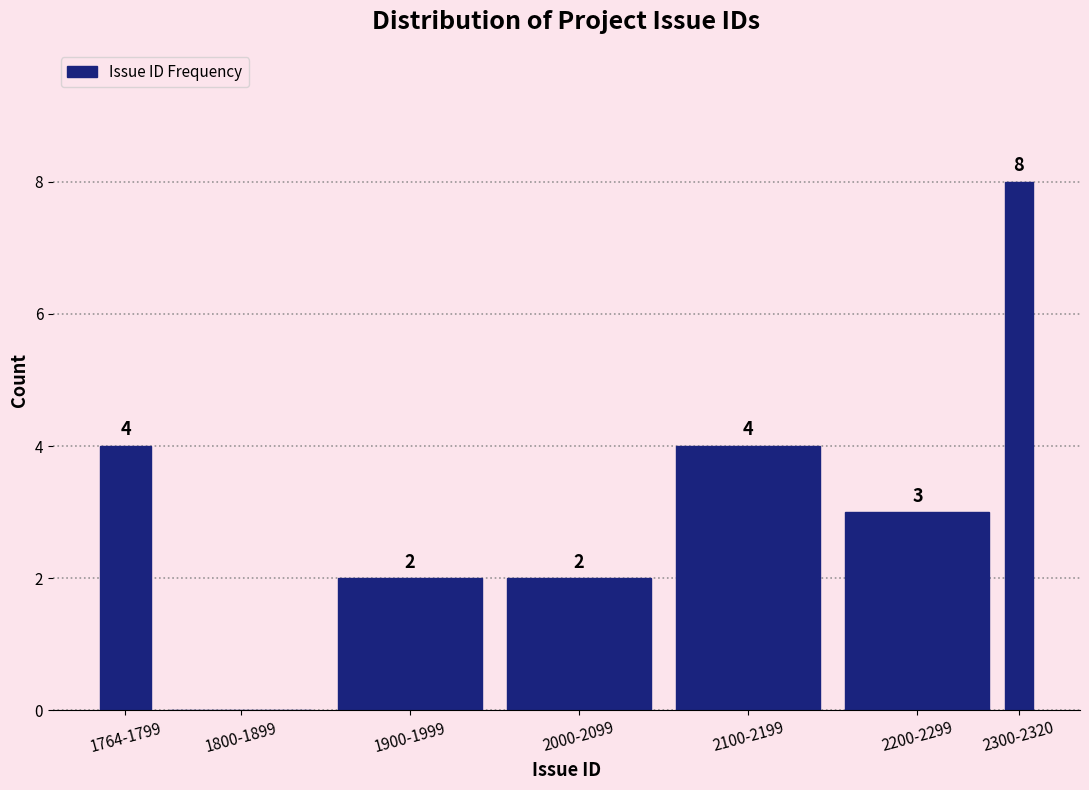

Reading left to right, extract all data points from this chart.

1764-1799=4	1800-1899=0	1900-1999=2	2000-2099=2	2100-2199=4	2200-2299=3	2300-2320=8